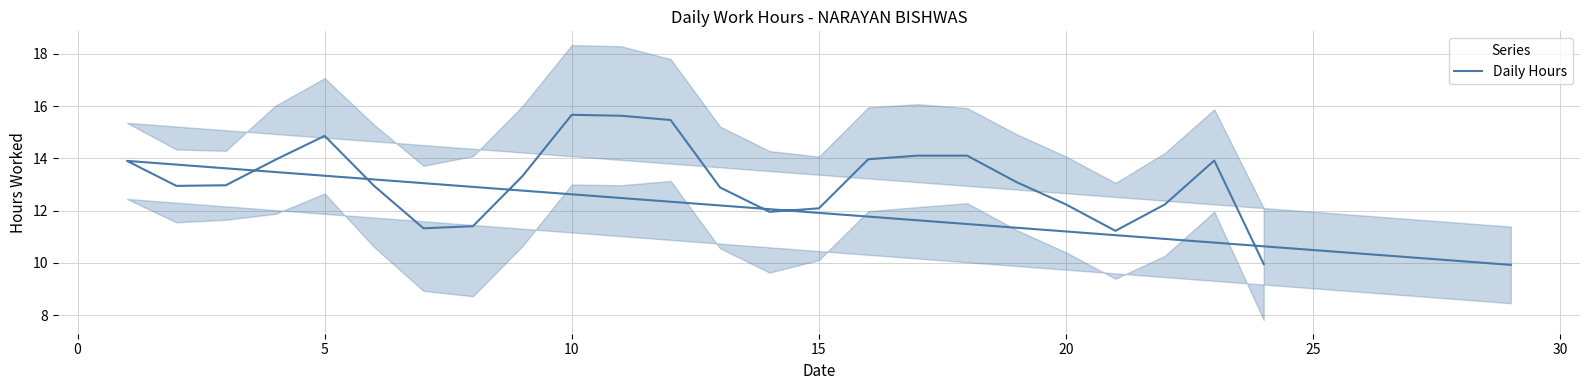

Between 18 and 15, which is larger?

18